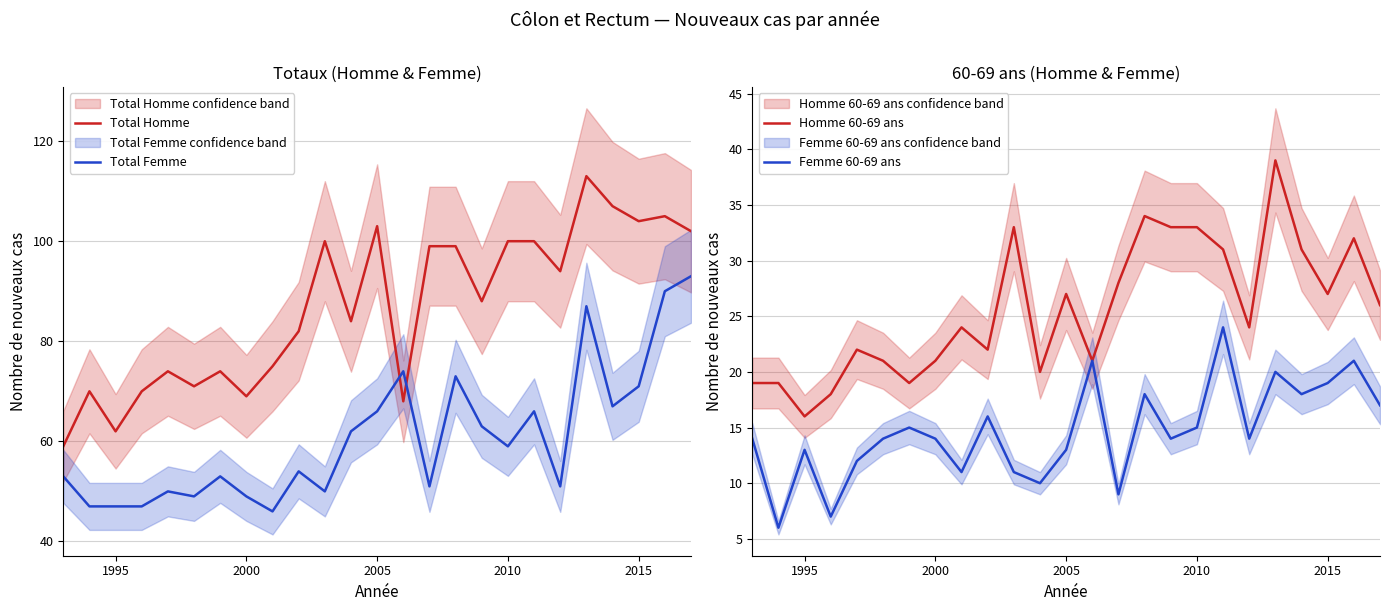

How many intersections are there between Total Homme and Total Femme?

2